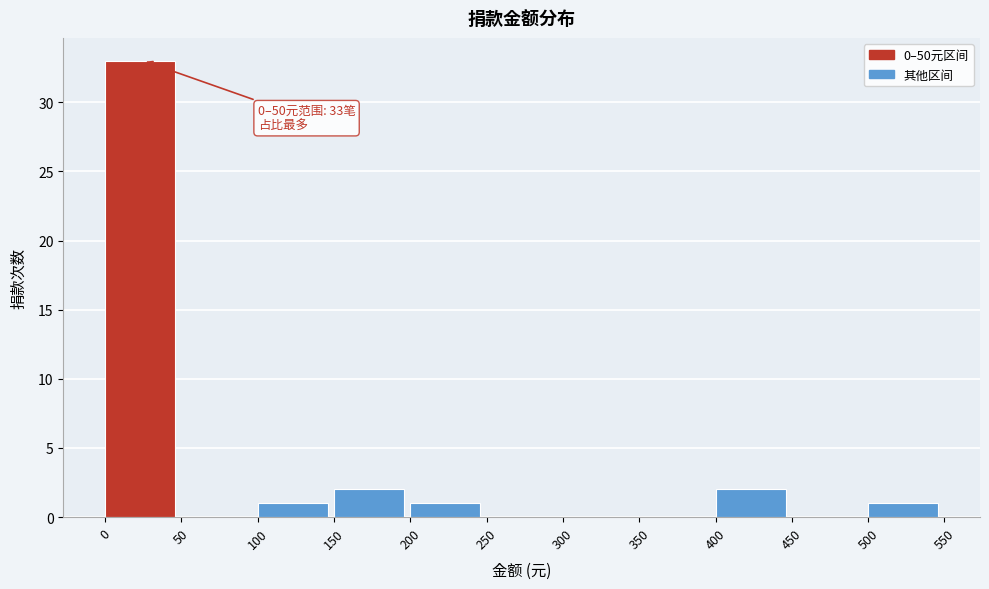

Over which range of the x-axis is the bar tallest?

0 to 50